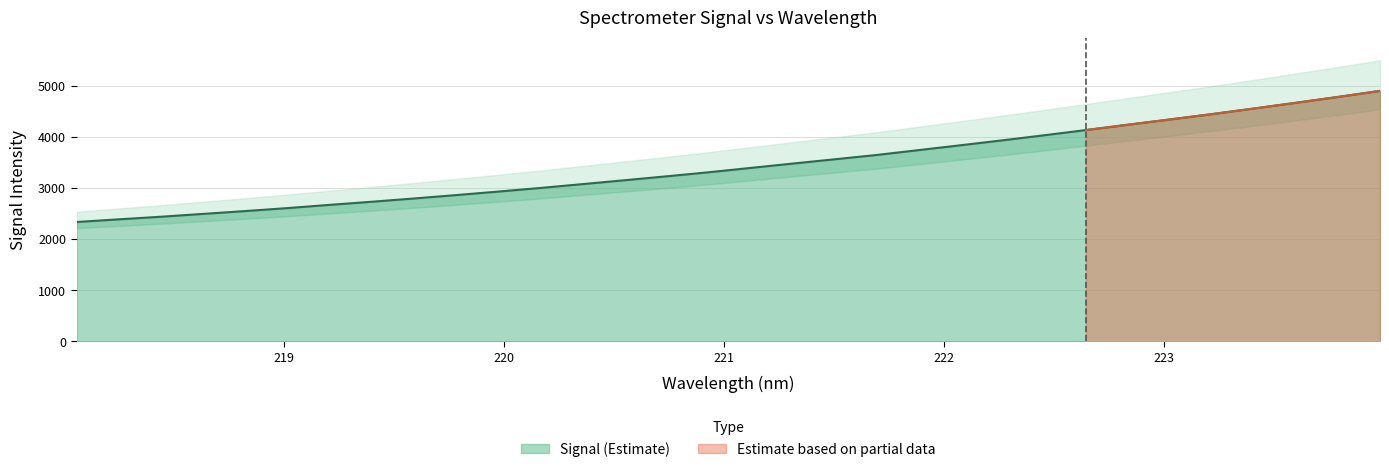

True or false: the data shows 796.1 at 220.5444.

False